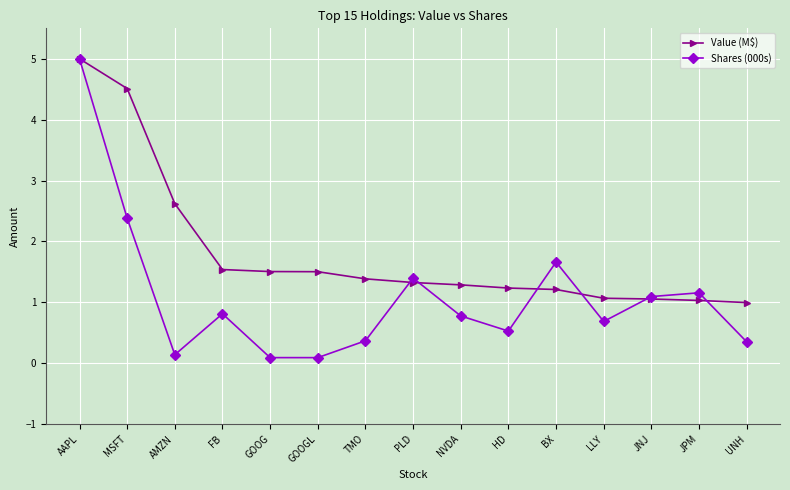

List the series in order of their overall mean, highest first.

Value (M$), Shares (000s)